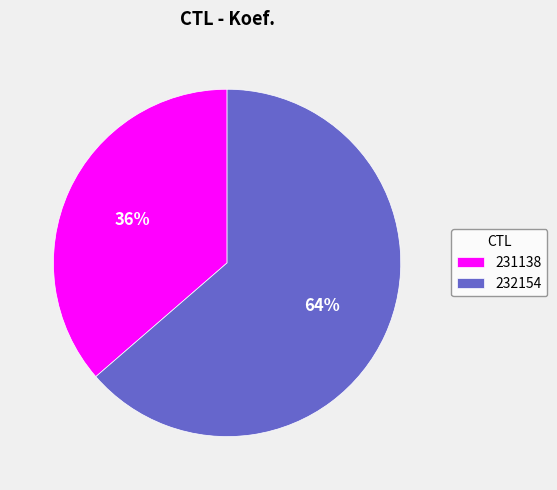

Is it true that 231138 is 46% of the pie?

False